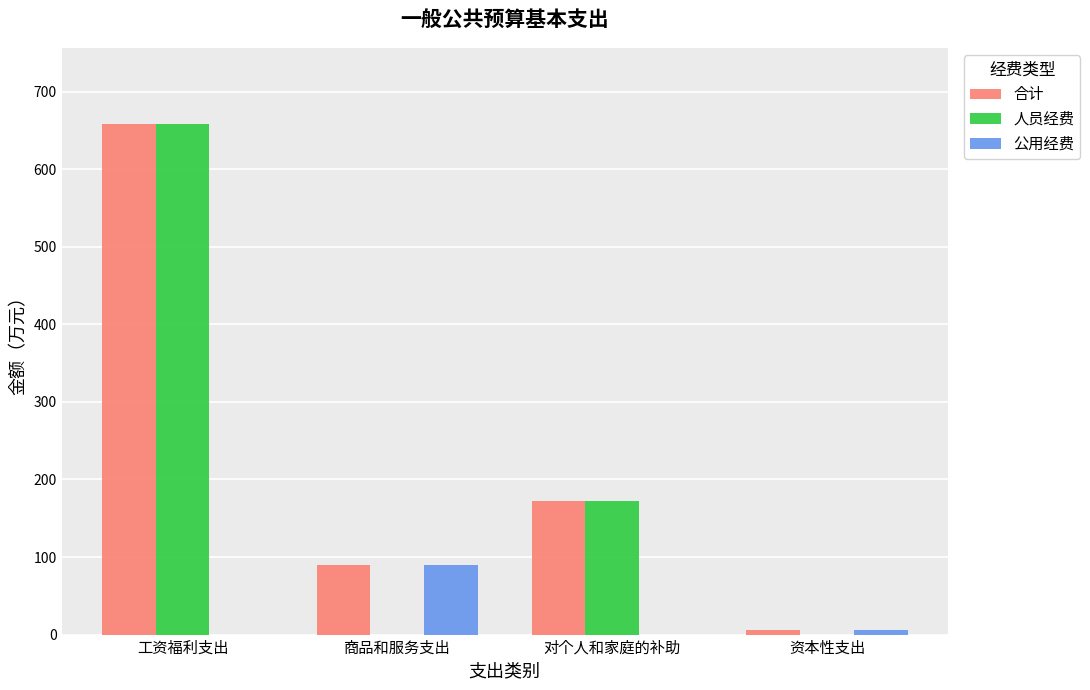

Reading right to left, list all the values displayed in this chart.

合计: 资本性支出=5.3	对个人和家庭的补助=172.3	商品和服务支出=89.8	工资福利支出=657.8
人员经费: 资本性支出=0.0	对个人和家庭的补助=172.3	商品和服务支出=0.0	工资福利支出=657.8
公用经费: 资本性支出=5.3	对个人和家庭的补助=0.0	商品和服务支出=89.8	工资福利支出=0.0